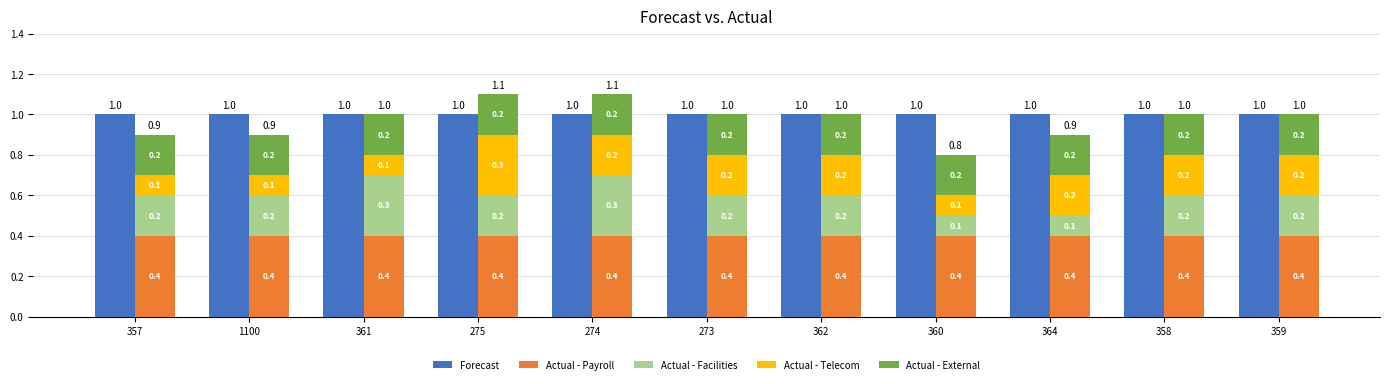

Is it true that Forecast equals 0.3 at 359?

False